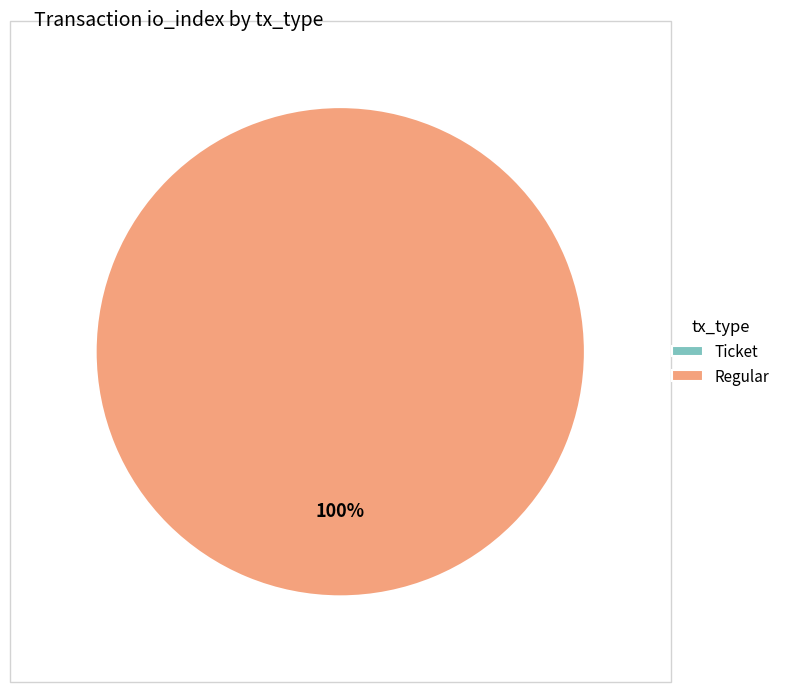

What is the largest slice in the pie chart?

Regular